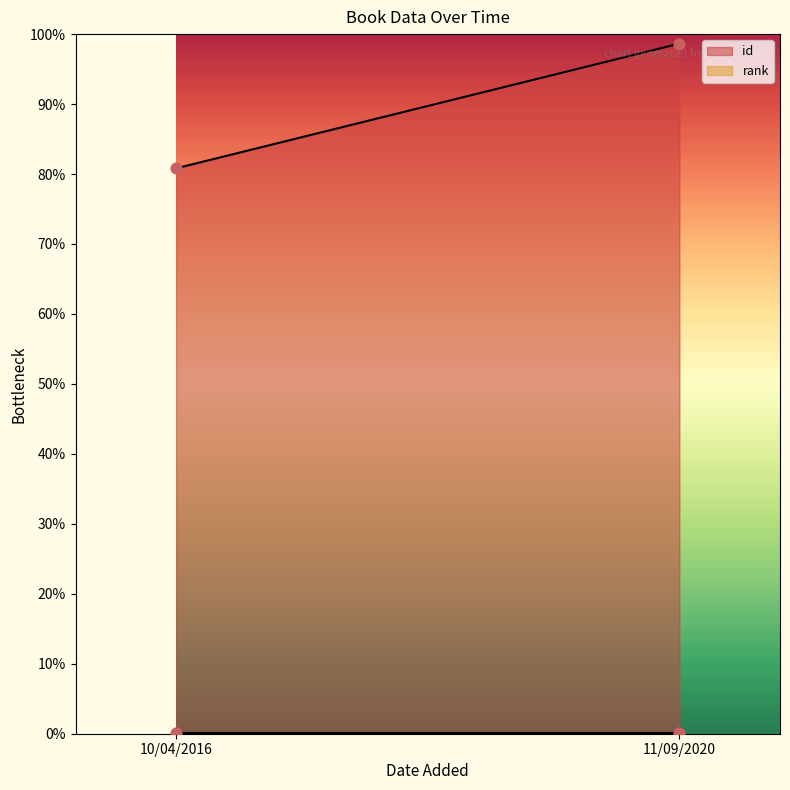

Is the value of rank at 11/09/2020 greater than the value of id at 11/09/2020?

No